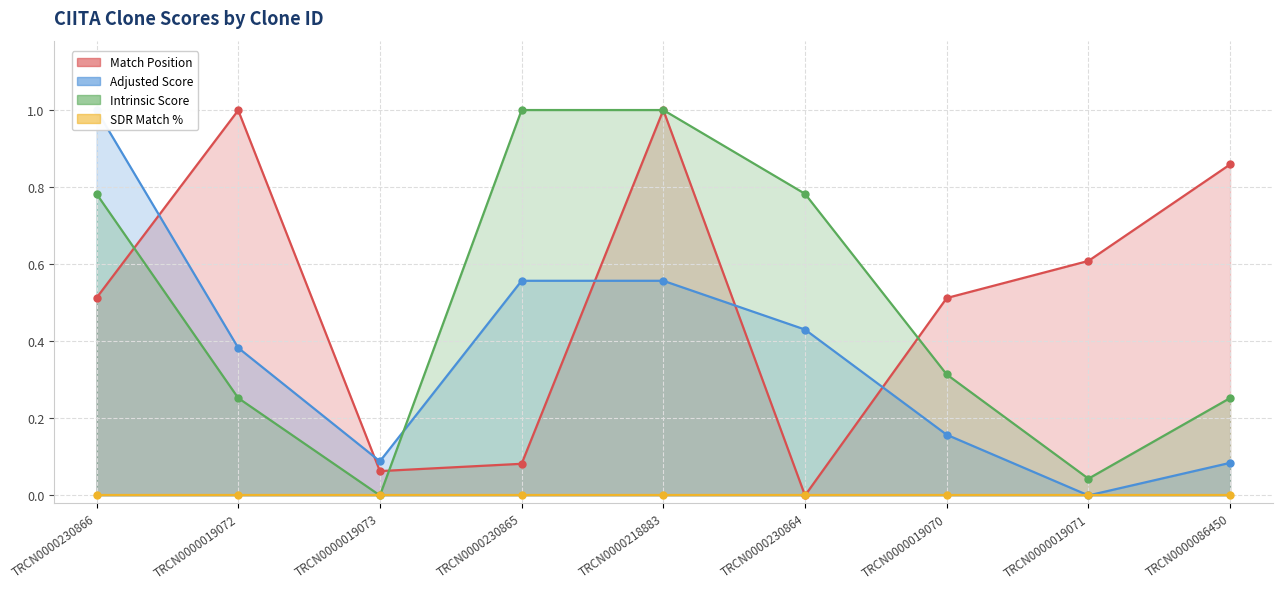

Which category has the highest value in the Match Position series?

TRCN0000218883